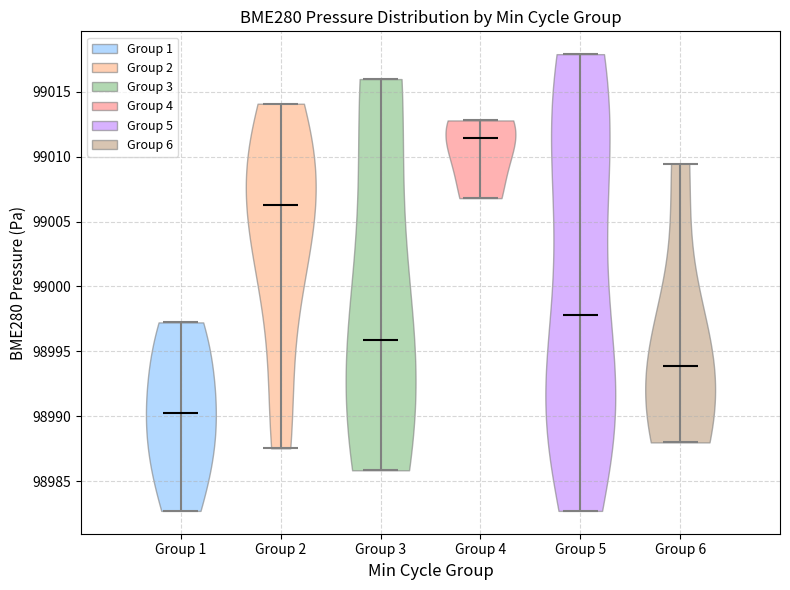

Reading left to right, read every violin against the y-axis: where its median line is, and the lowest and highest points it reaches. The values are not printed on the chart, so give them approximately, as read against the axis.

Group 1: median line 98990.5, lowest point 98982.5, highest point 98997.0
Group 2: median line 99006.5, lowest point 98987.5, highest point 99014.0
Group 3: median line 98996.0, lowest point 98986.0, highest point 99016.0
Group 4: median line 99011.5, lowest point 99007.0, highest point 99013.0
Group 5: median line 98998.0, lowest point 98982.5, highest point 99018.0
Group 6: median line 98994.0, lowest point 98988.0, highest point 99009.5